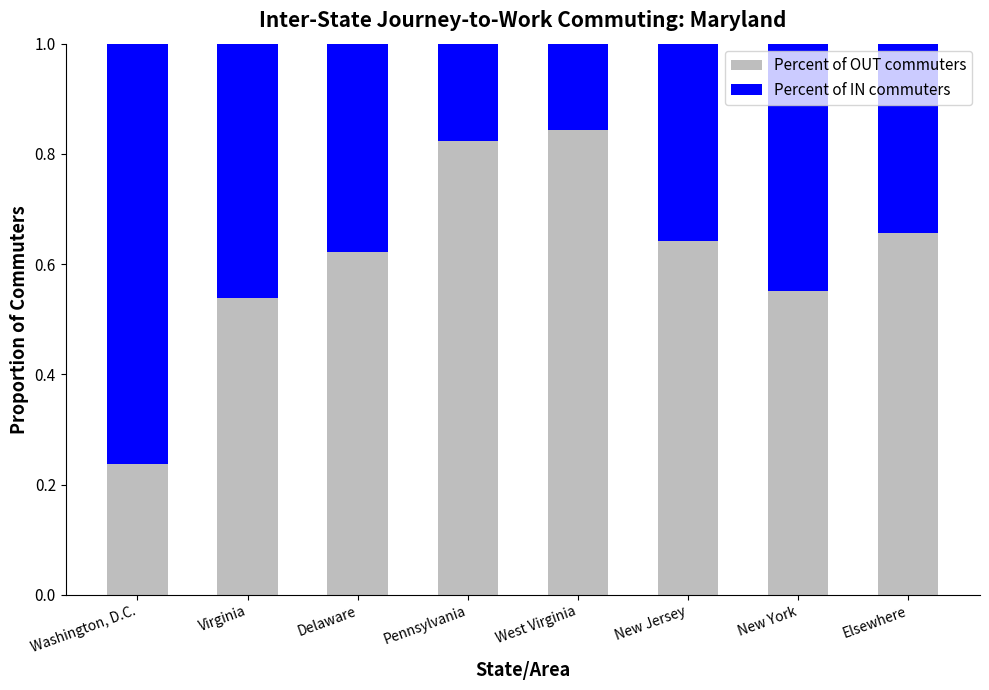

Where is Percent of OUT commuters nearest to the value 0?

Washington, D.C.